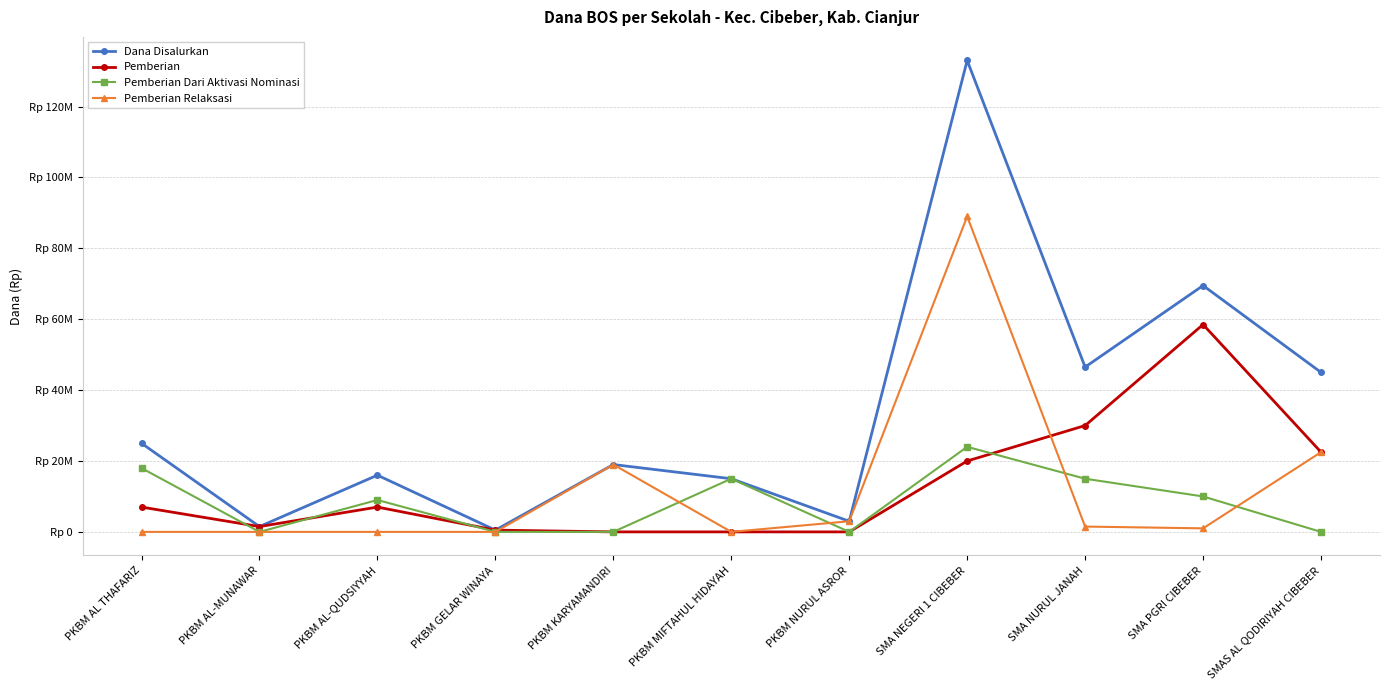

Rank the series at PKBM AL-MUNAWAR from highest to lowest value.

Dana Disalurkan, Pemberian, Pemberian Dari Aktivasi Nominasi, Pemberian Relaksasi